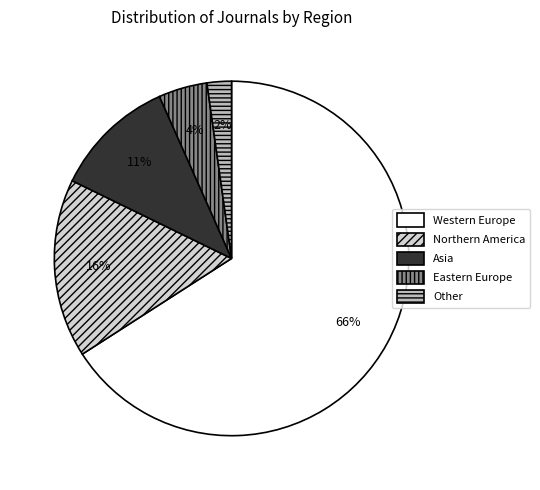

Combined, do Western Europe and Northern America account for over 50%?

Yes